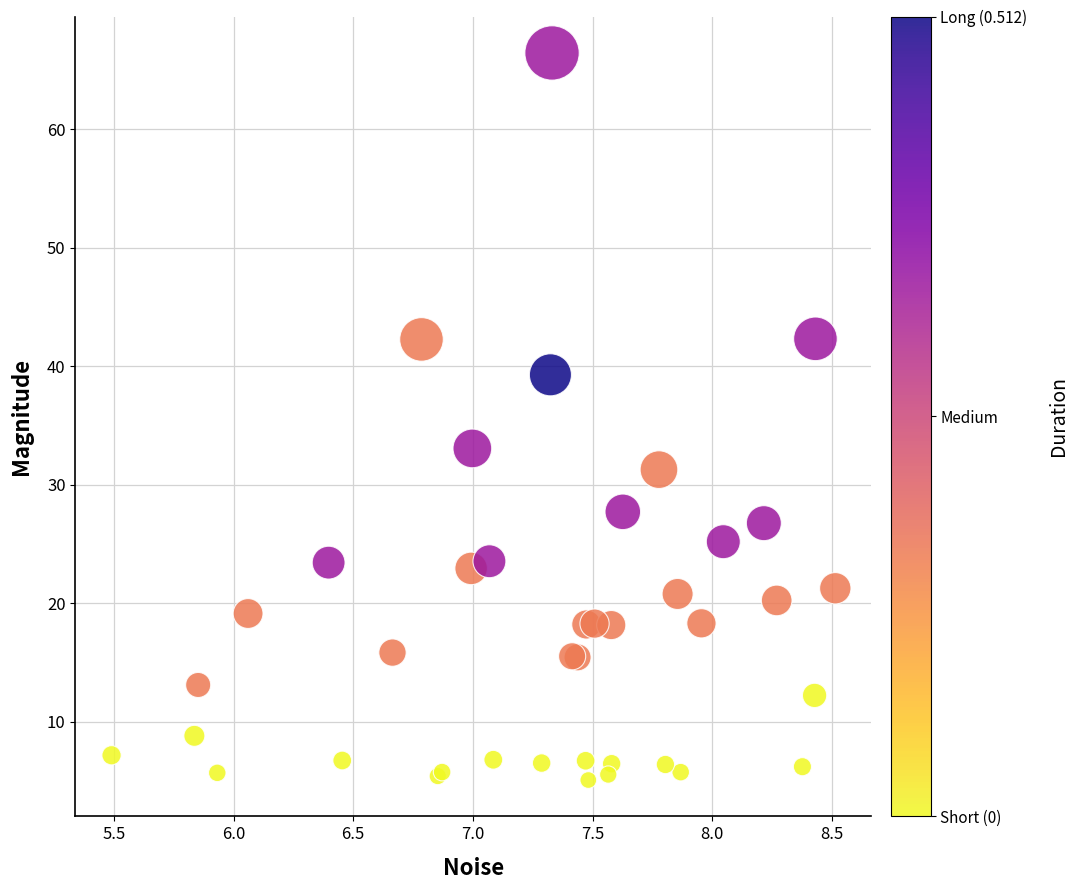

What Y value in the scatter plot is closest to 35?

33.1